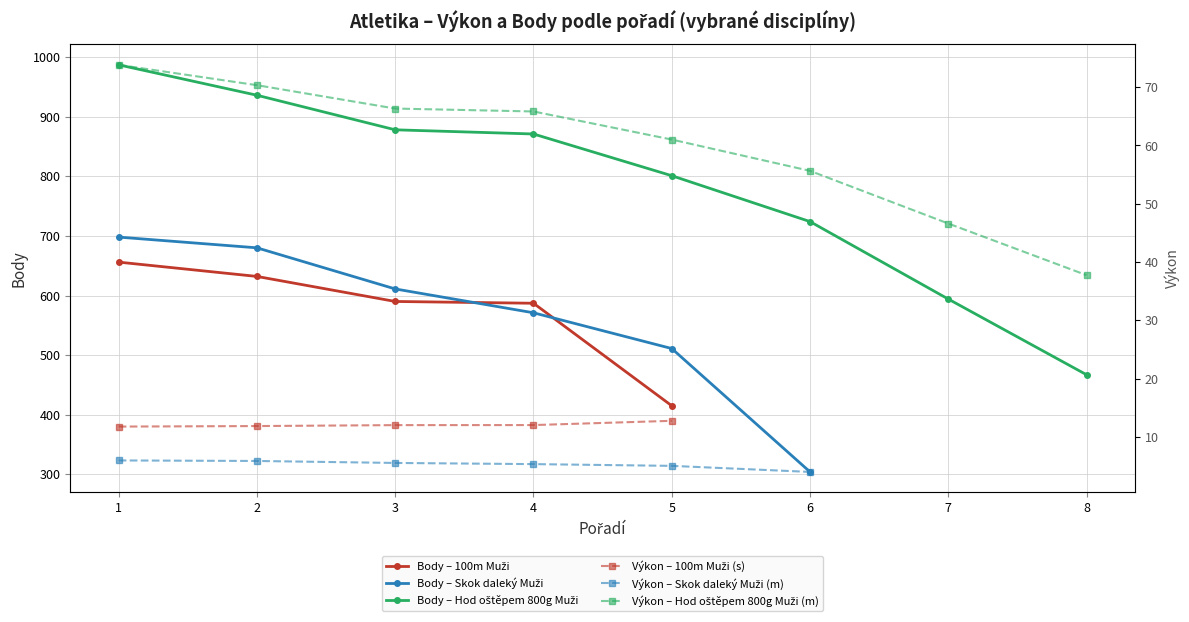

Read the Body (100m Muži) value at 2.

632.0